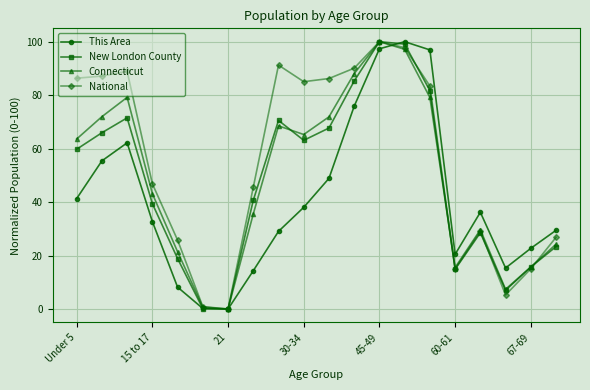

True or false: This Area has more than 1 interior local peaks.

True